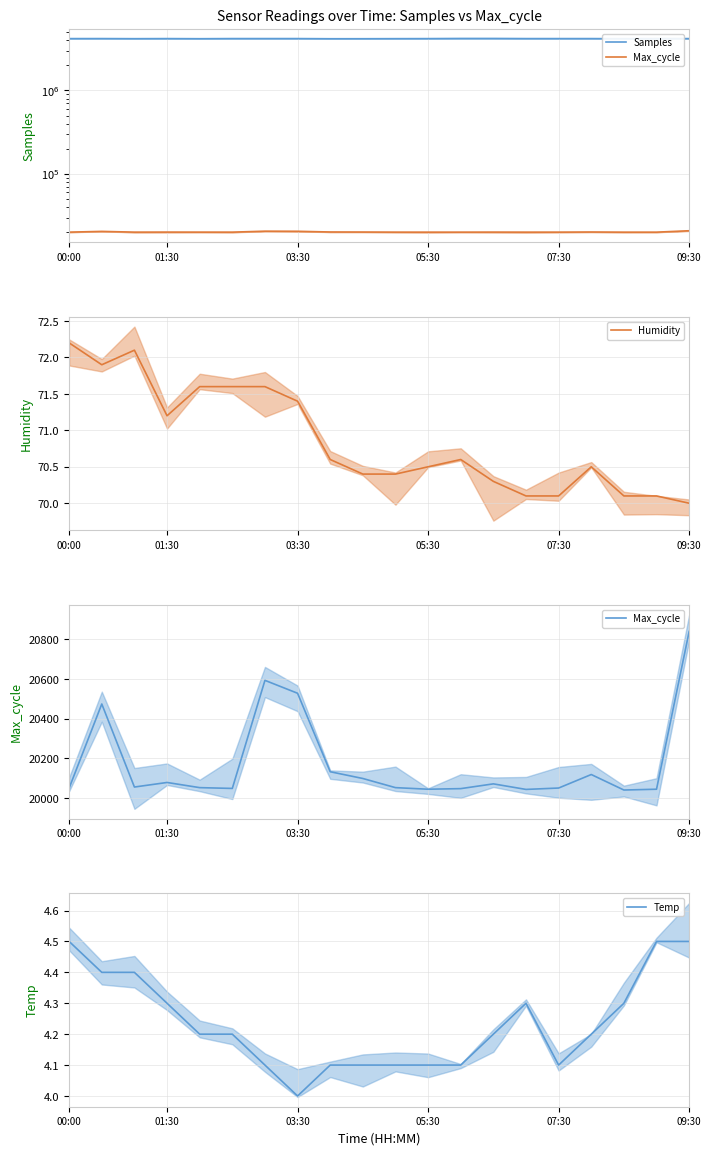

The value of Humidity at 01:30 is 45.1. True or false?

False